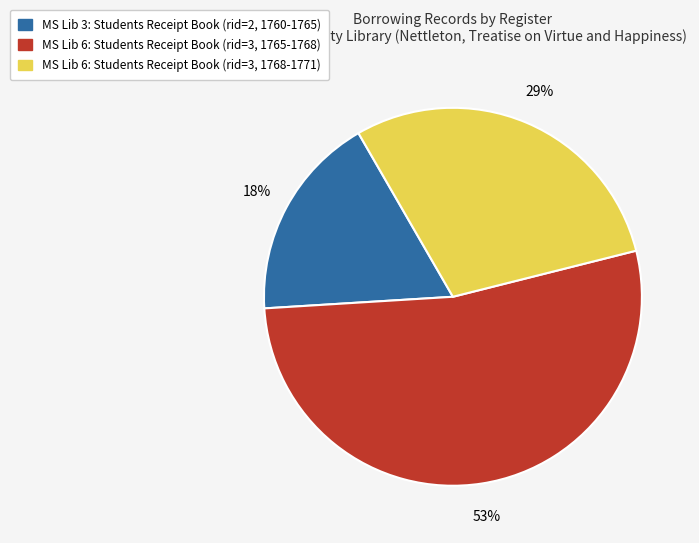

To the nearest percent, what is the average slice percentage?

33%